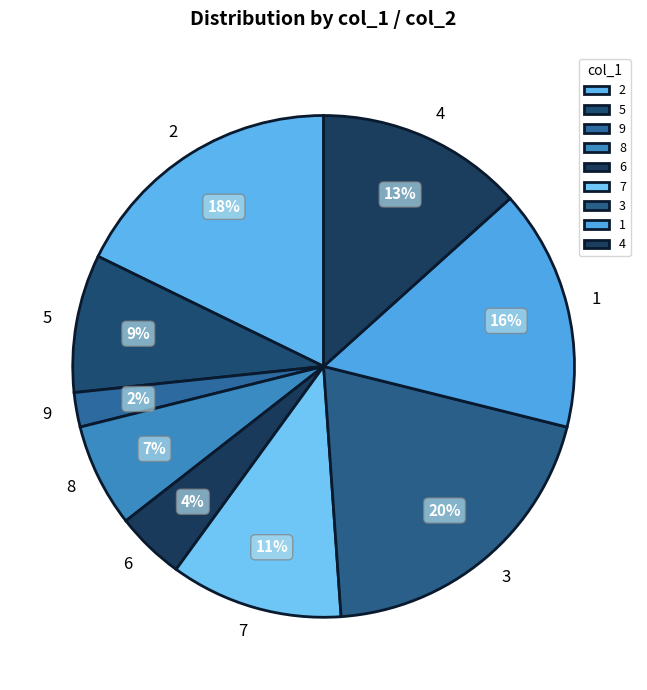

What percentage is the 1 slice, to the nearest percent?

16%